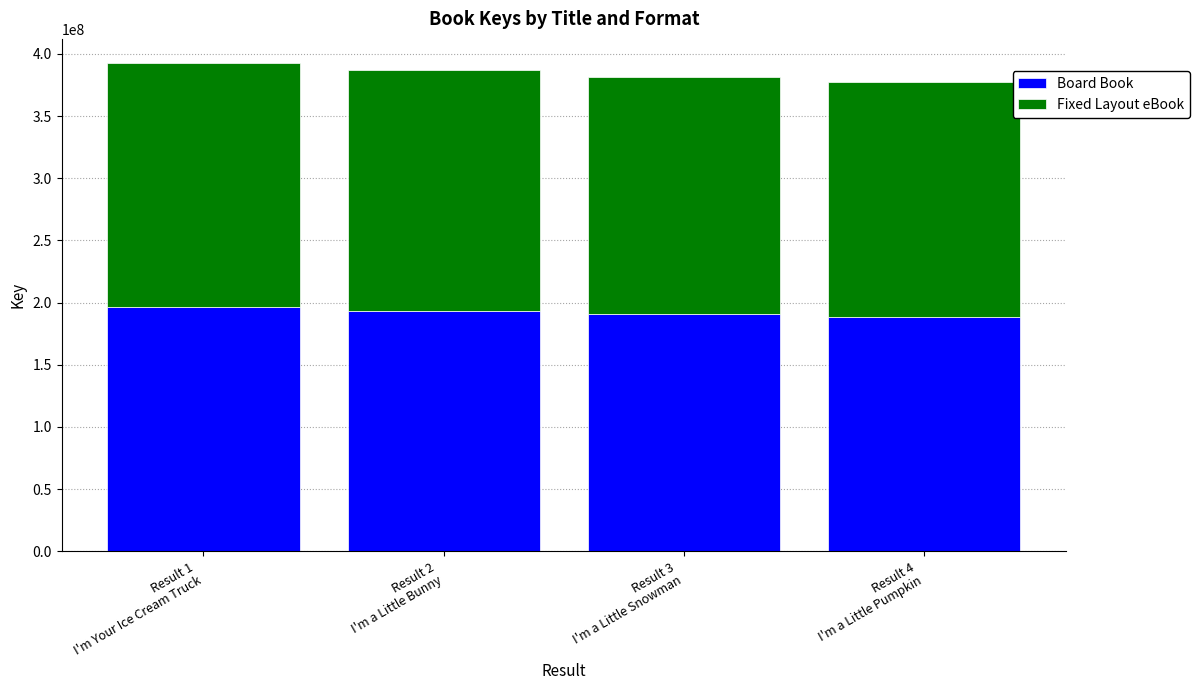

Are the bars grouped side by side (vs. stacked)?

No